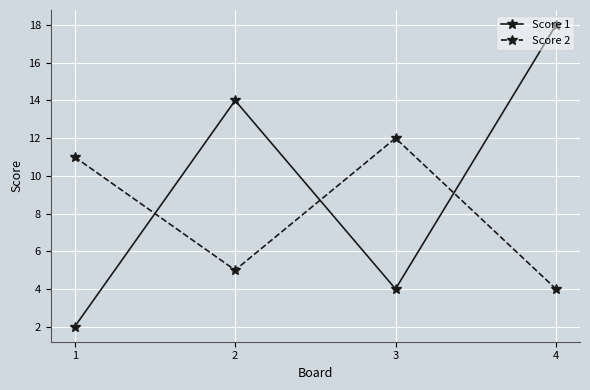

Which category has the lowest value in the Score 2 series?

4